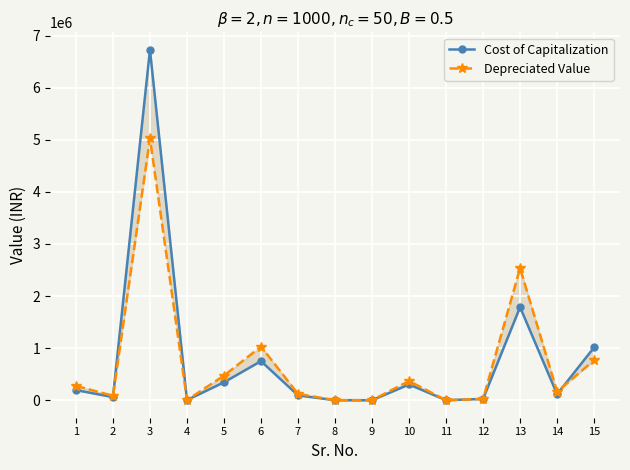

How many categories are shown in the chart?

15